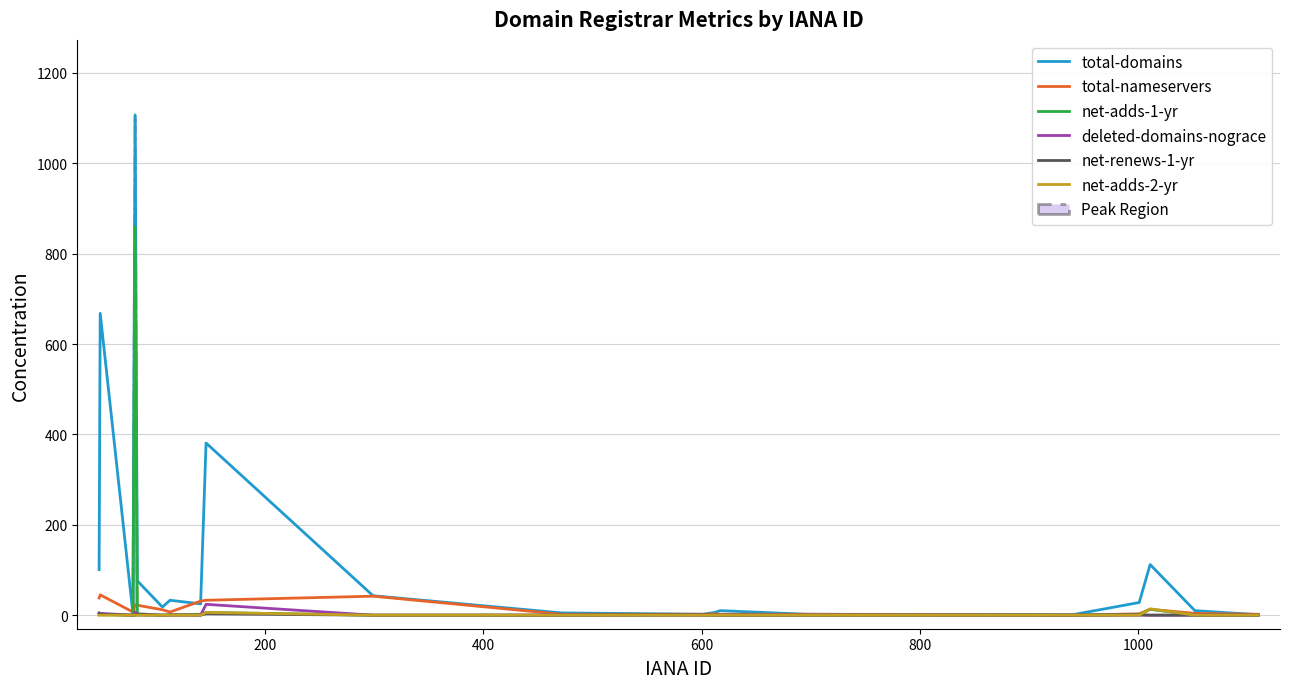

How many interior local valleys does the net-renews-1-yr series have?

2